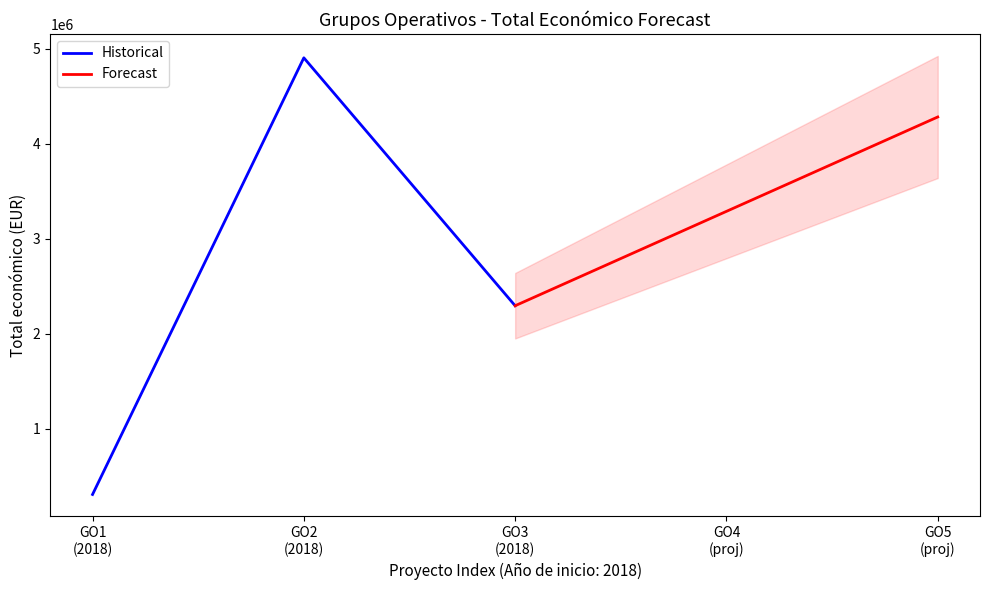

What is the approximate value of Historical at GO1
(2018)?

311553